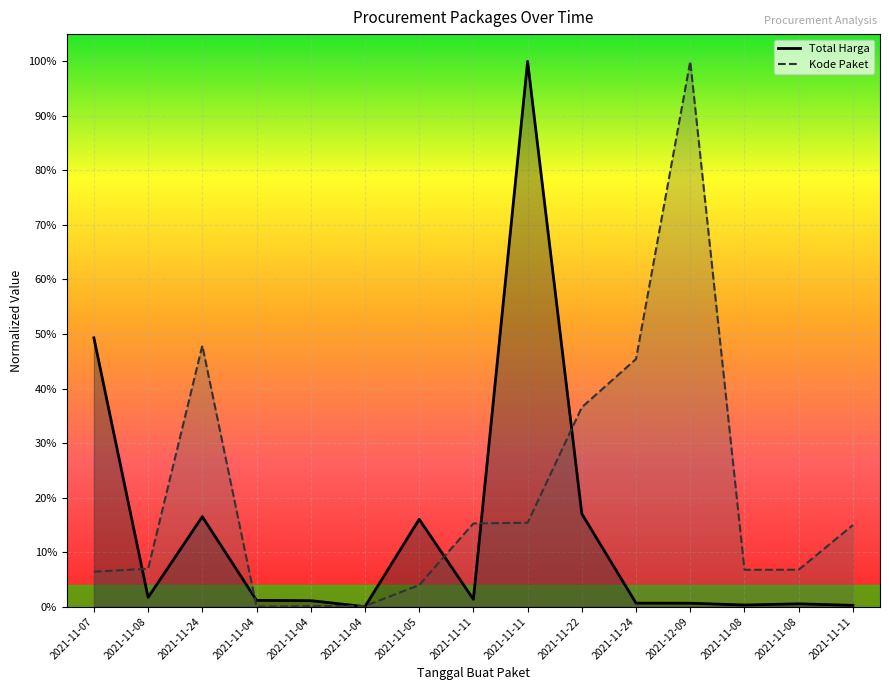

What is the maximum value for Kode Paket?

1.0